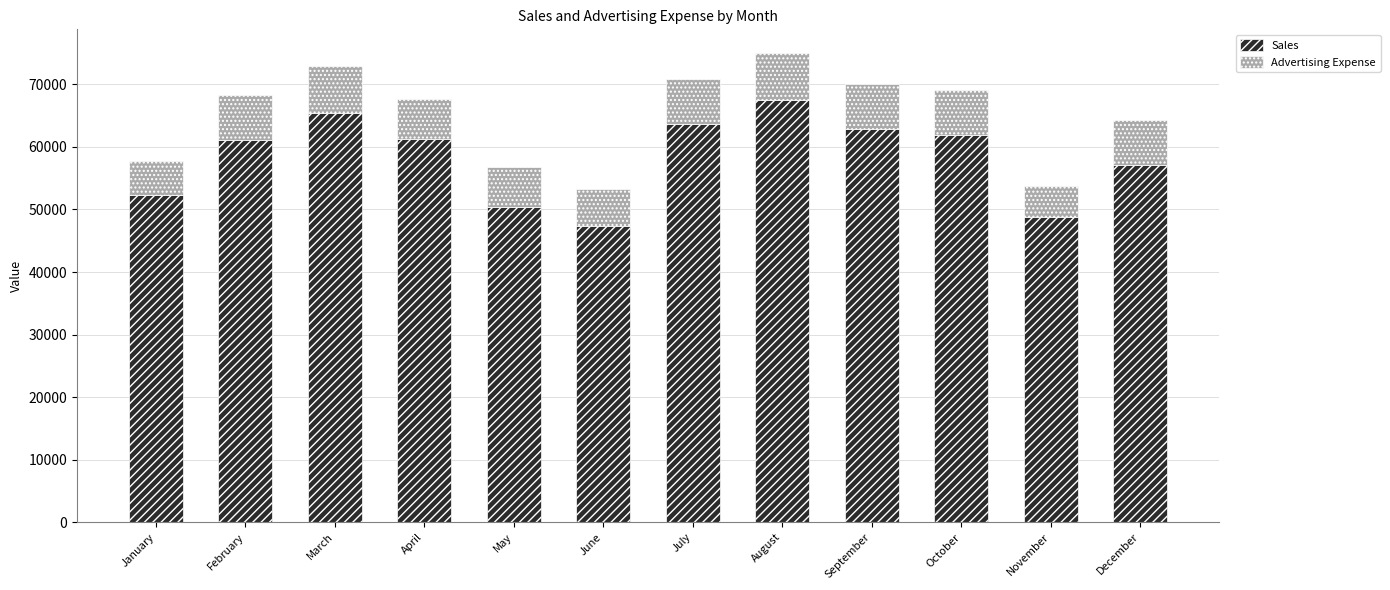

The Sales series shows 106423 at October. True or false?

False